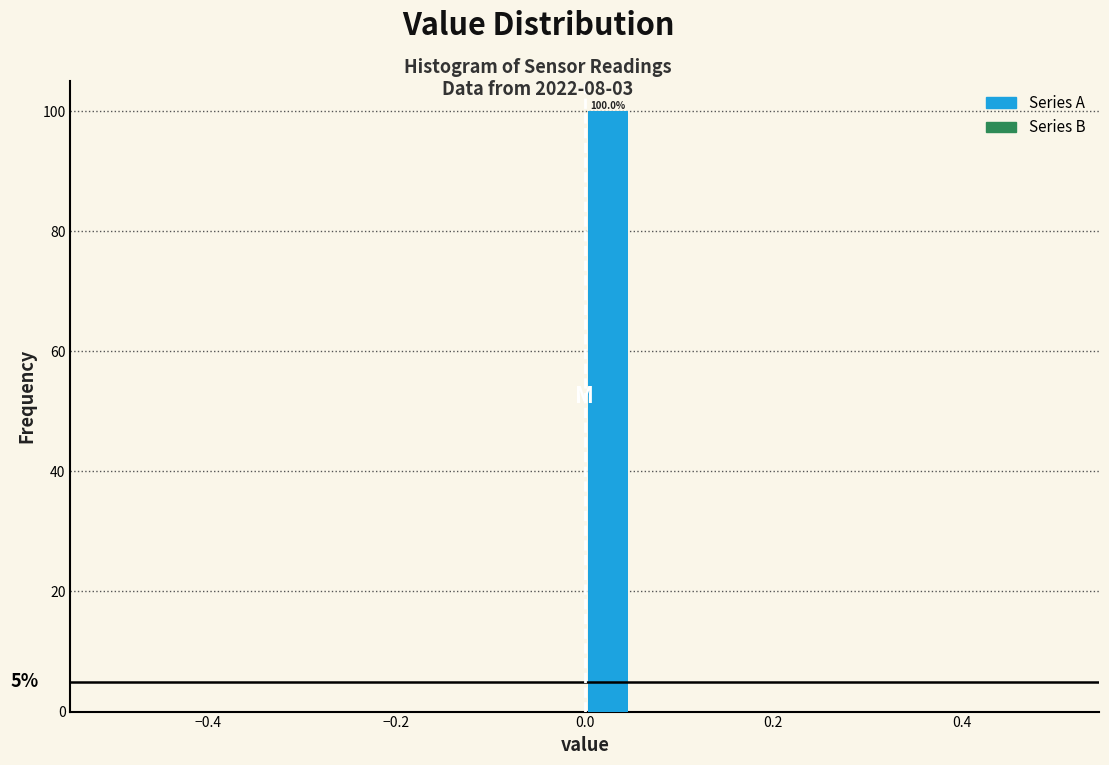

Around what value on the x-axis is the tallest bar? Give the approximate position of its centre, as read against the axis.

0.02